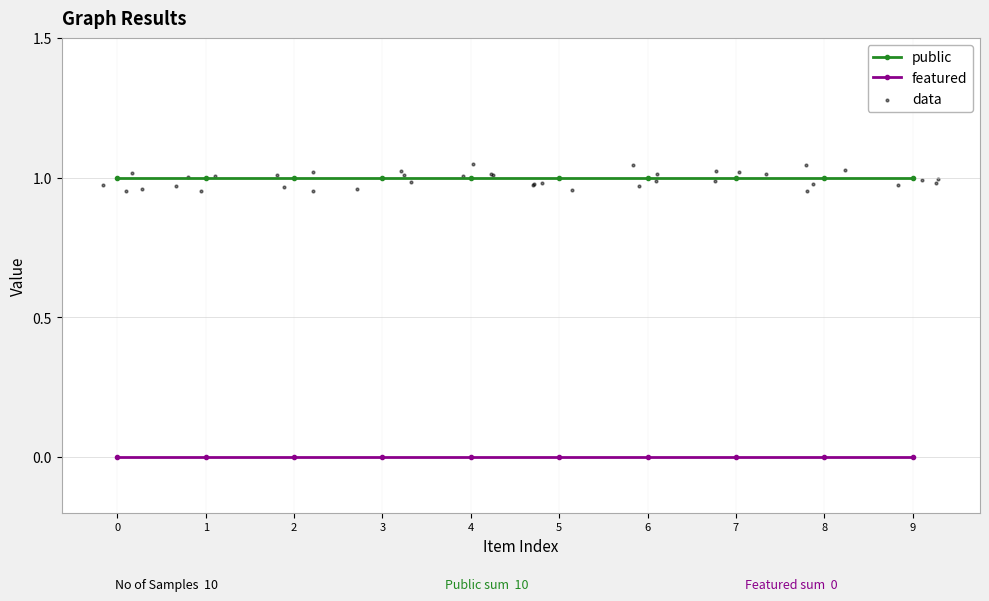

Is the value of public at 9 greater than the value of featured at 2?

Yes